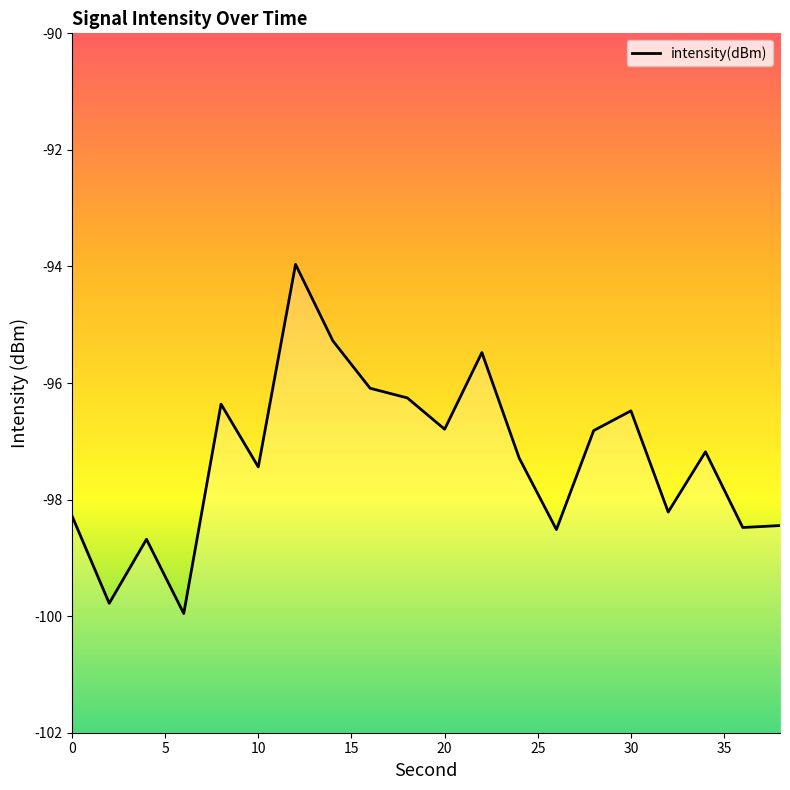

What is the smallest value displayed?

-100.0